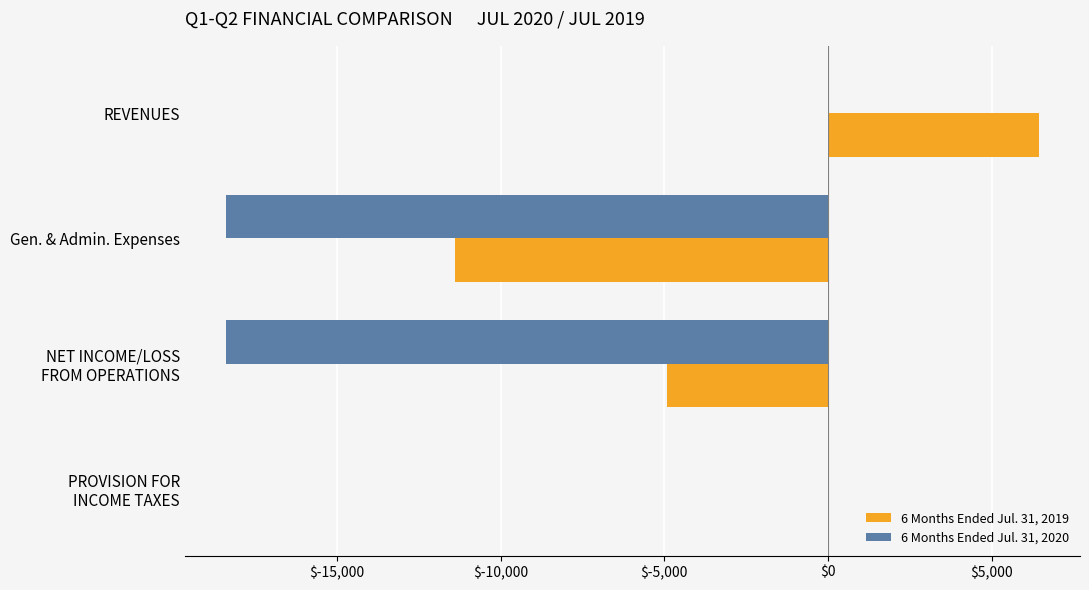

Between REVENUES and Gen. & Admin. Expenses, which series saw the biggest shift?

6 Months Ended Jul. 31, 2020